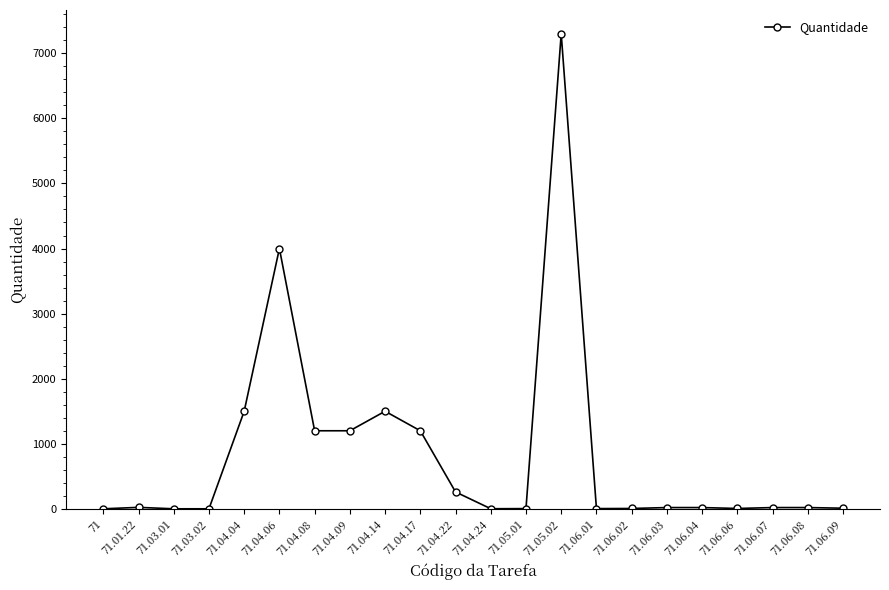

Between 71 and 71.04.08, which is larger?

71.04.08